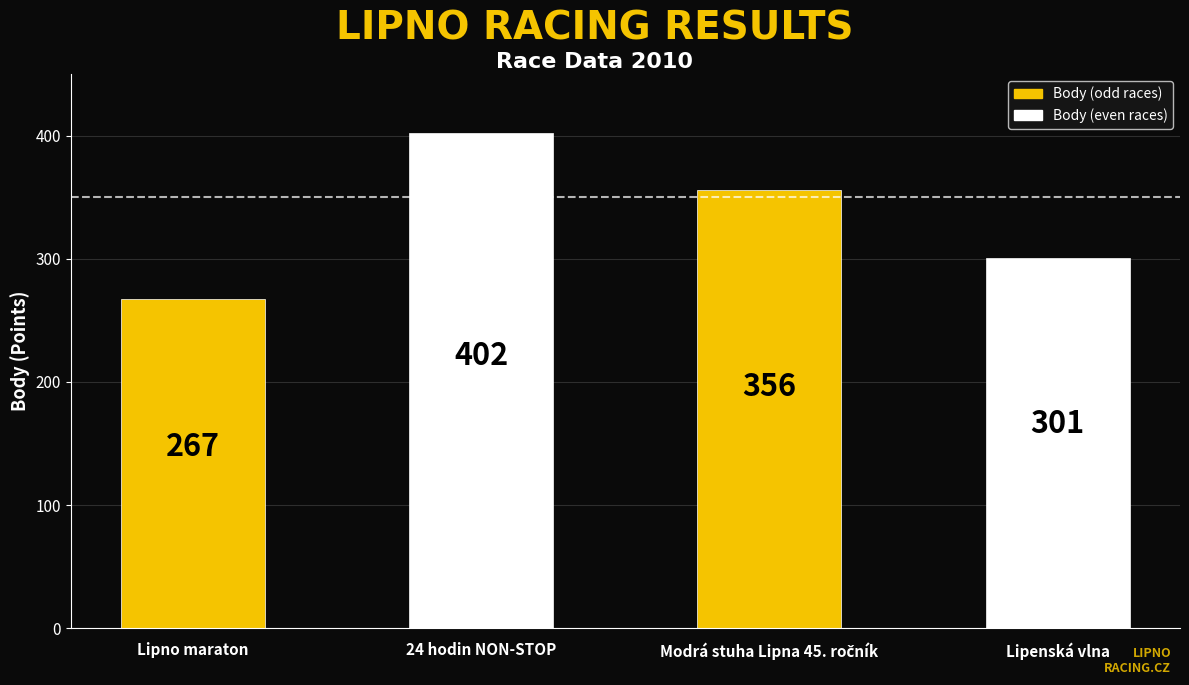

What is the sum of the values at 24 hodin NON-STOP and Lipenská vlna?

703